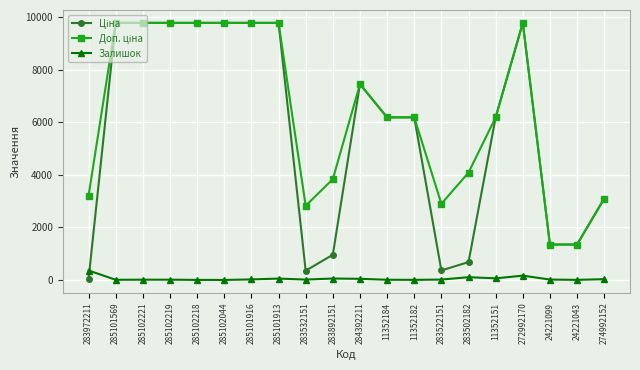

What position from the right is 11352182?

8